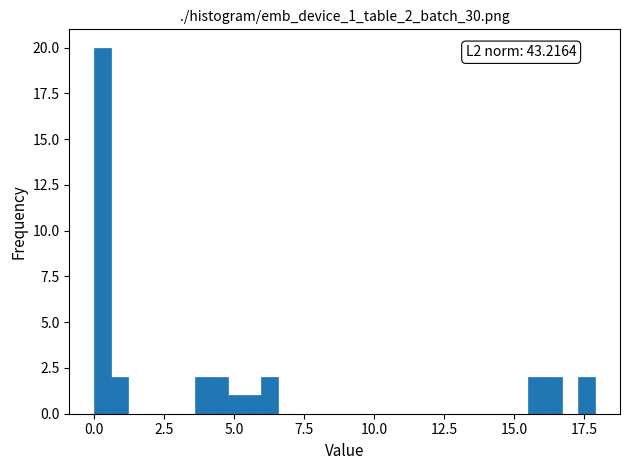

Around what value on the x-axis is the tallest bar? Give the approximate position of its centre, as read against the axis.

0.5